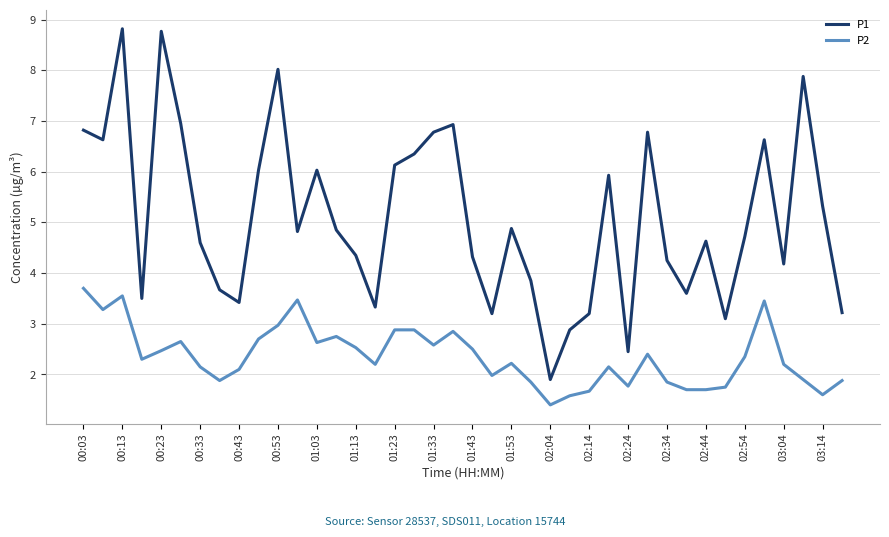

Which series has the largest range (max minus min)?

P1